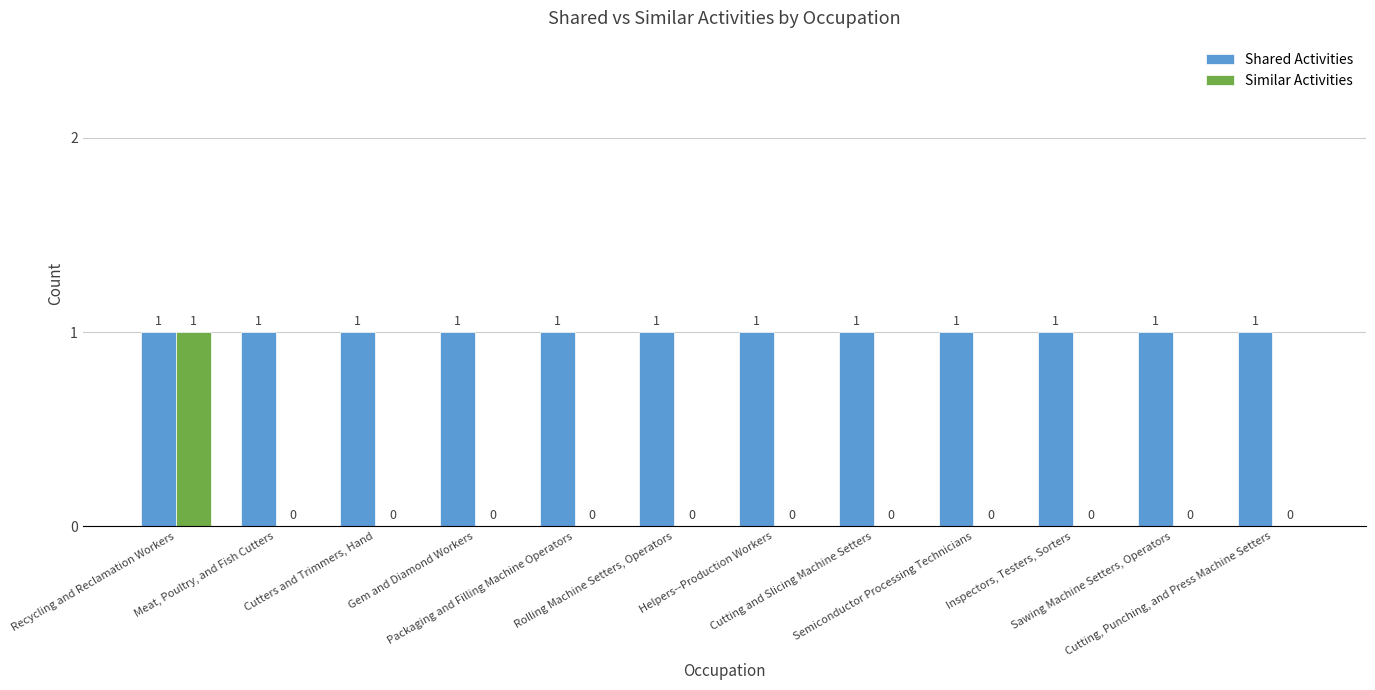

The Shared Activities series shows 1 at Meat, Poultry, and Fish Cutters. True or false?

True